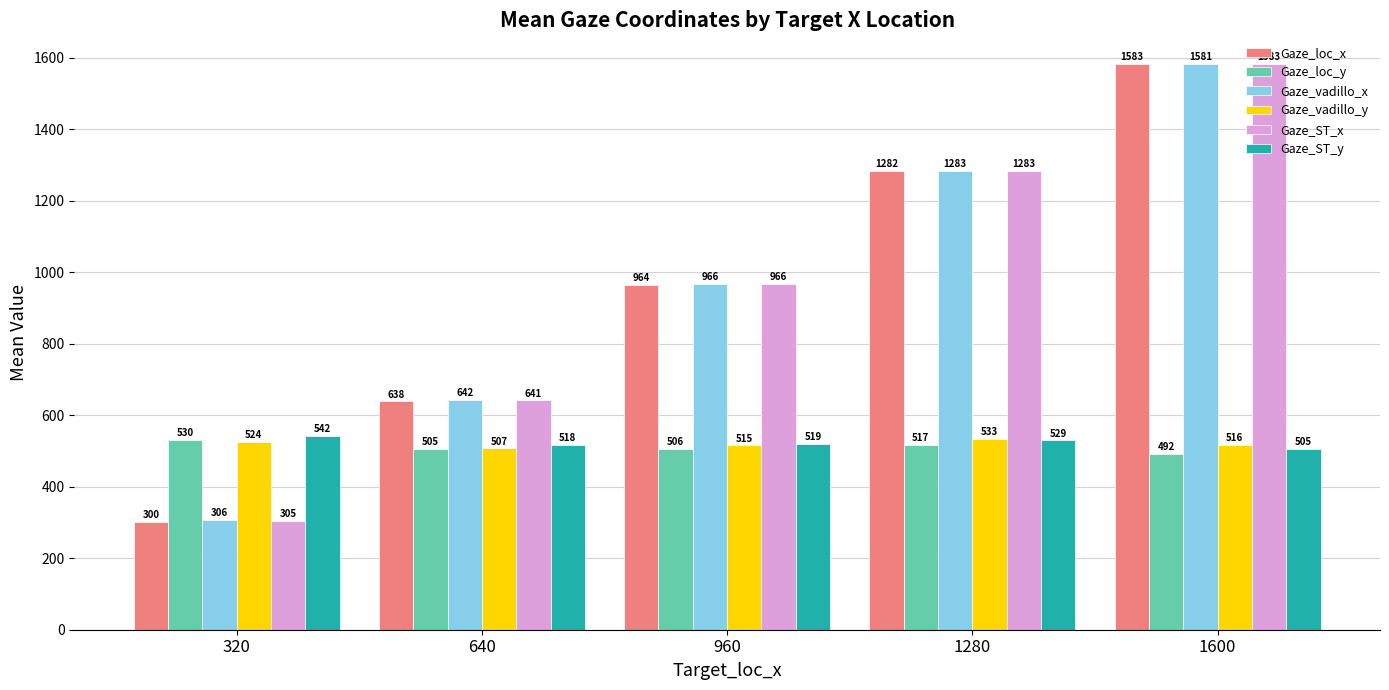

What is the value of the Gaze_loc_x bar at the 5th from the left?

1583.0